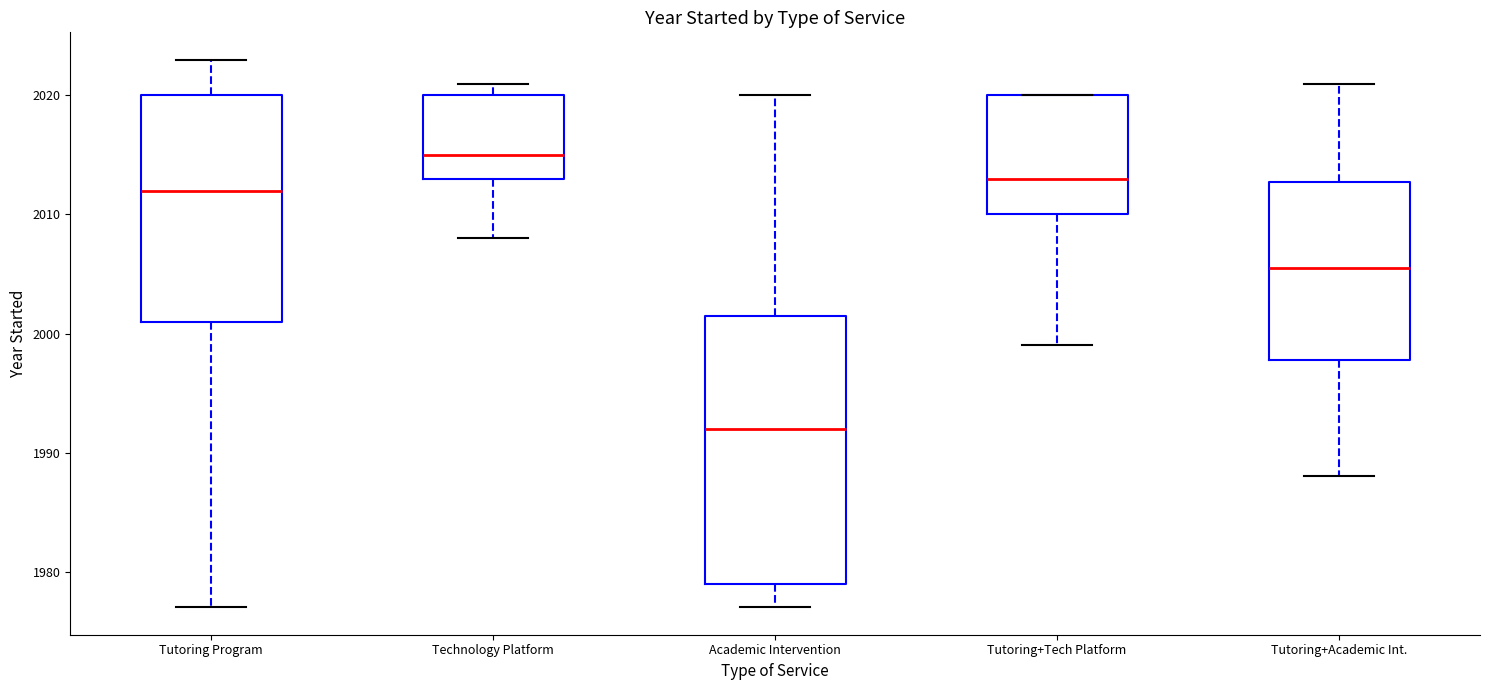

Reading left to right, transcribe this box plot: for each box, give where its median line is, the range the box spans, and where its two whiskers end, as read against the y-axis. The values are not printed on the chart, so give them approximately, as read against the axis.

Tutoring Program: median 2012, box 2001 to 2020, whiskers 1977 to 2023
Technology Platform: median 2015, box 2013 to 2020, whiskers 2008 to 2021
Academic Intervention: median 1992, box 1979 to 2002, whiskers 1977 to 2020
Tutoring+Tech Platform: median 2013, box 2010 to 2020, whiskers 1999 to 2020
Tutoring+Academic Int.: median 2006, box 1998 to 2013, whiskers 1988 to 2021